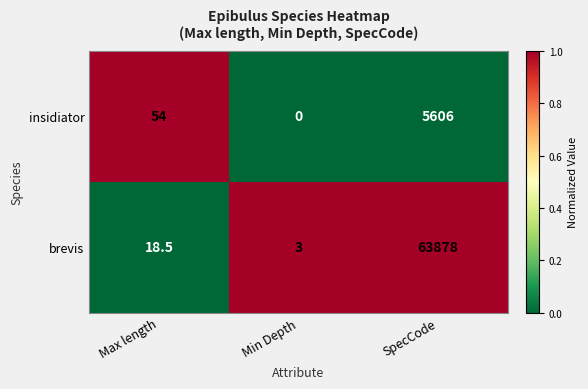

Where is insidiator nearest to the value 2803?

Max length